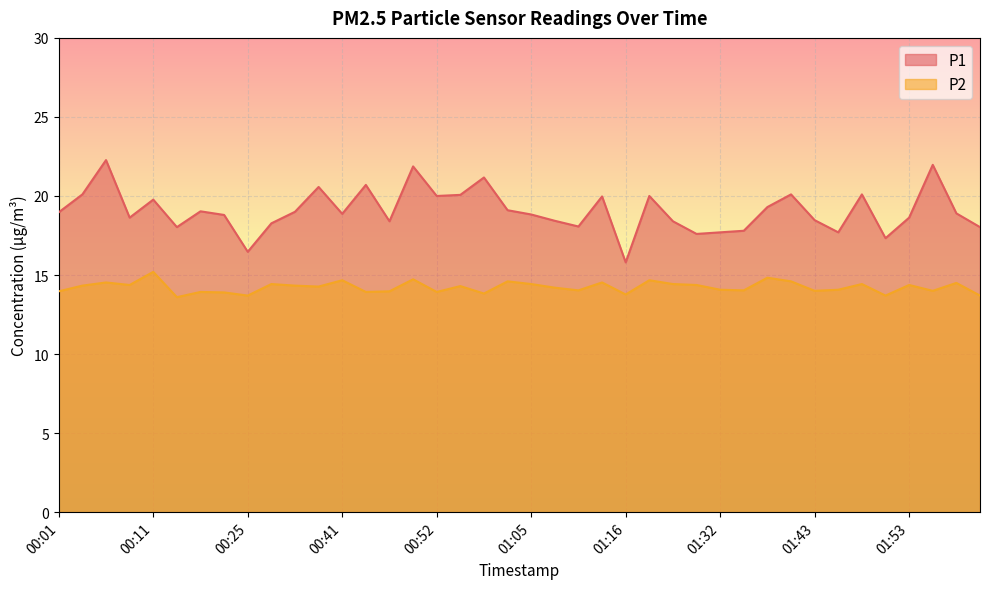

True or false: P1 has a value of 20.7 at 00:44.

True